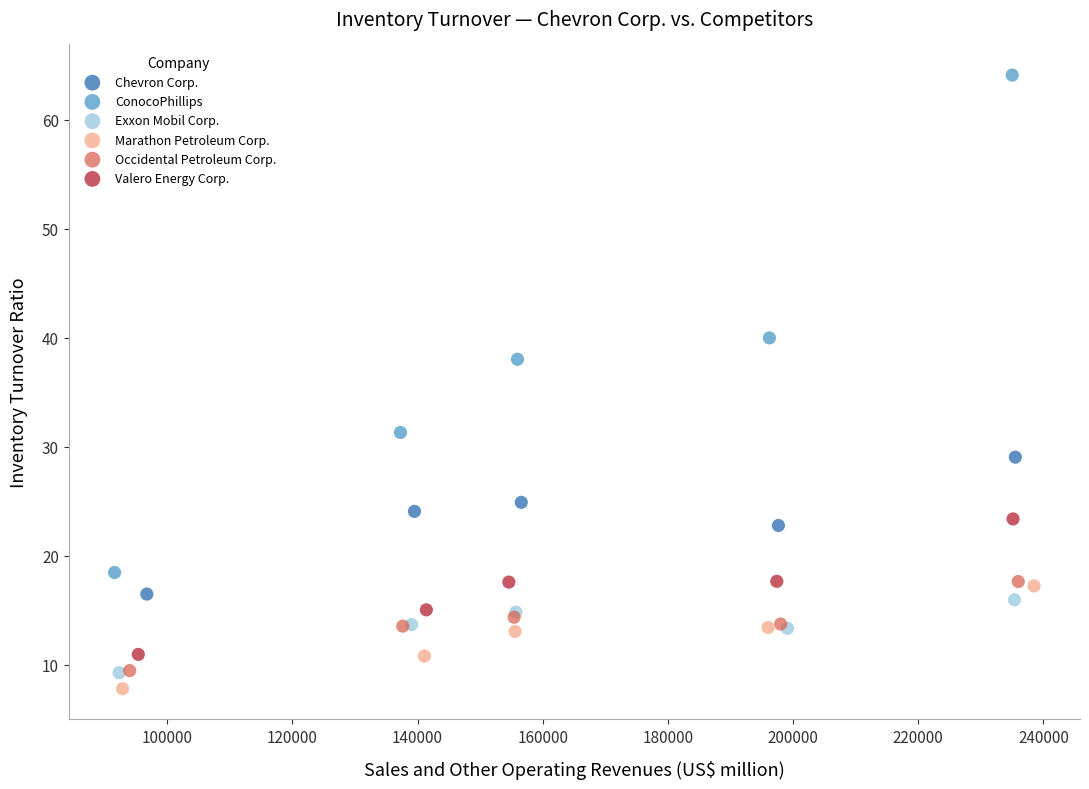

Which series contains the highest Y value?

ConocoPhillips